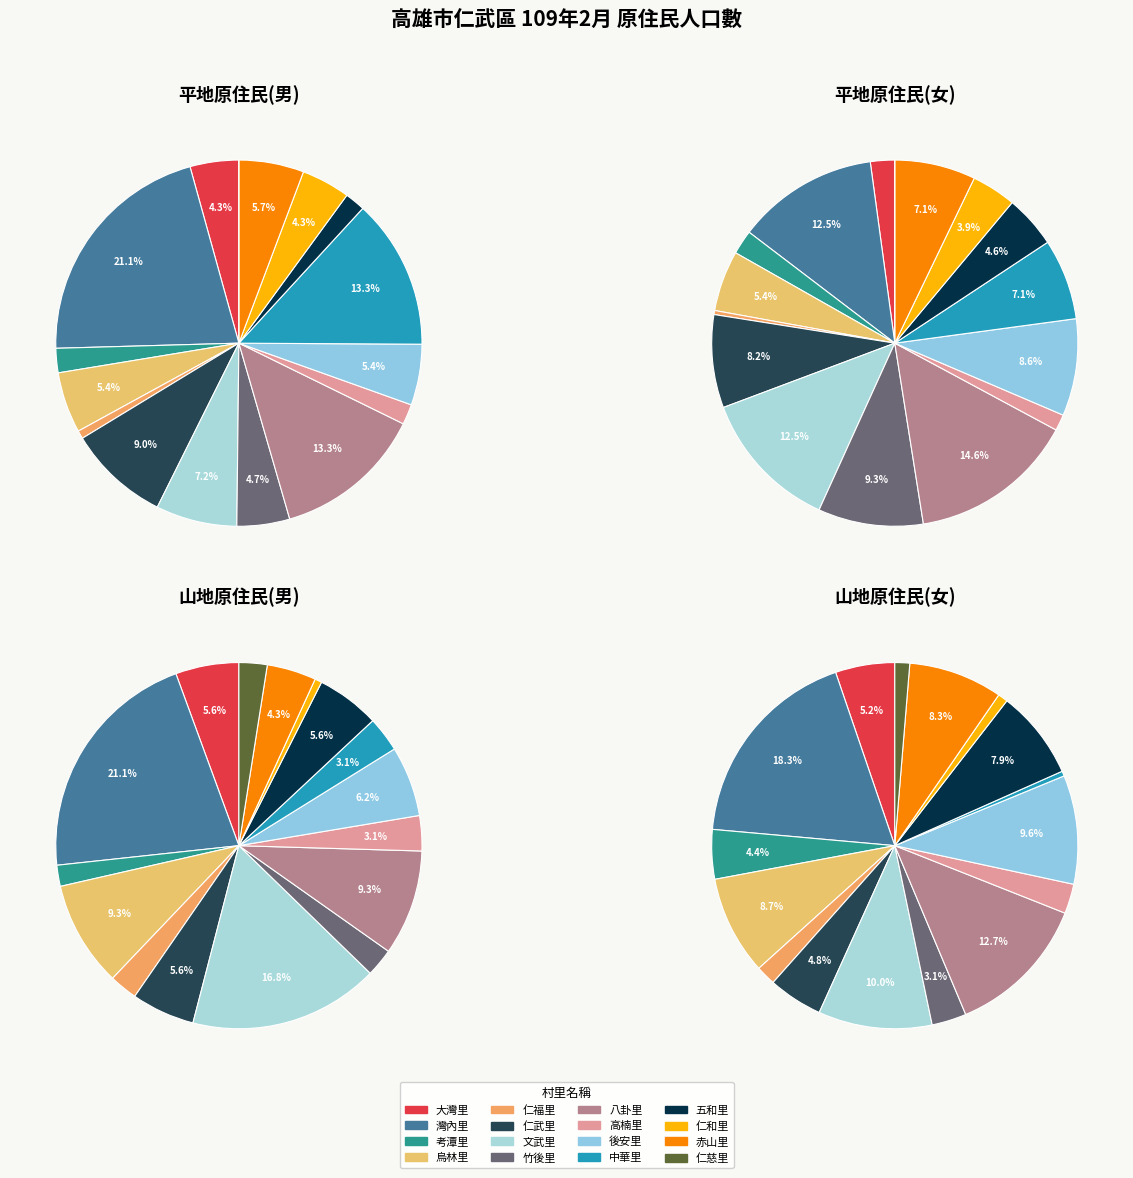

Is it true that 八卦里 is 9% of the pie?

True